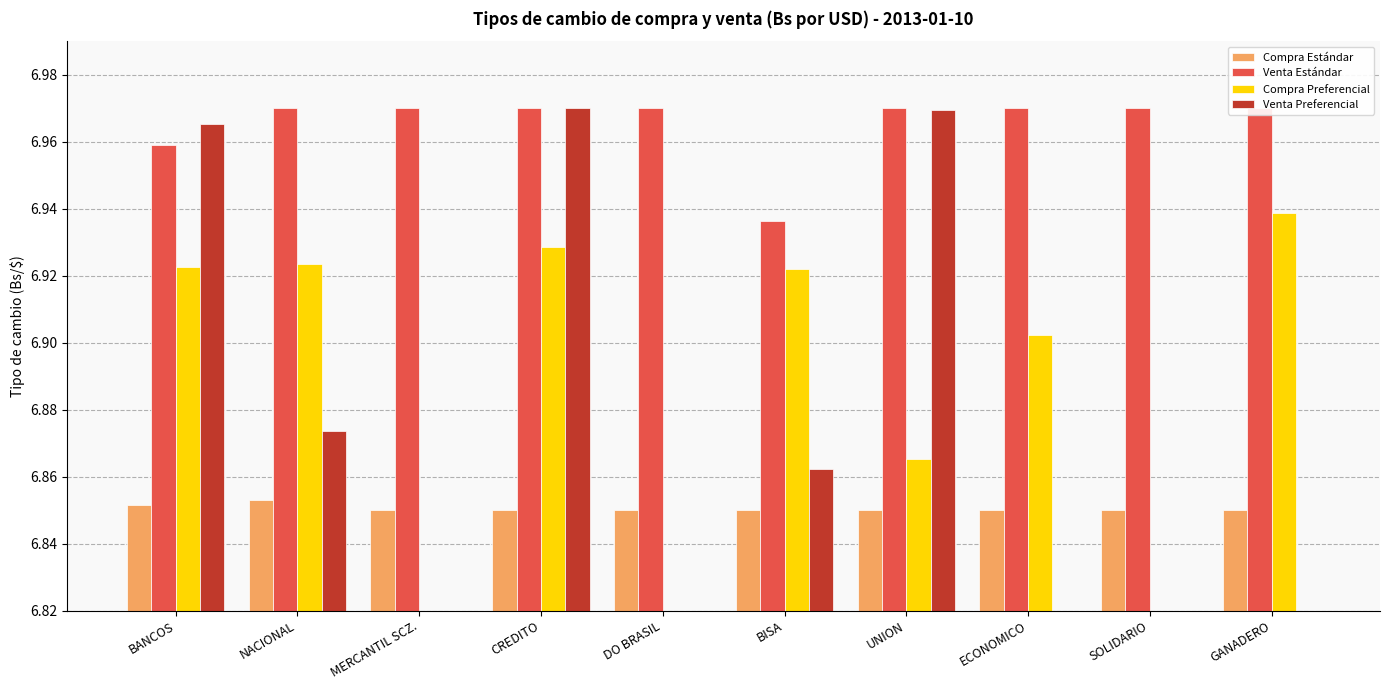

Reading left to right, extract all data points from this chart.

Compra Estándar: 6.9	6.9	6.9	6.8	6.9	6.9	6.8	6.8	6.8	6.8
Venta Estándar: 7.0	7.0	7.0	7.0	7.0	6.9	7.0	7.0	7.0	7.0
Compra Preferencial: 6.9	6.9	0.0	6.9	0.0	6.9	6.9	6.9	0.0	6.9
Venta Preferencial: 7.0	6.9	0.0	7.0	0.0	6.9	7.0	0.0	0.0	0.0